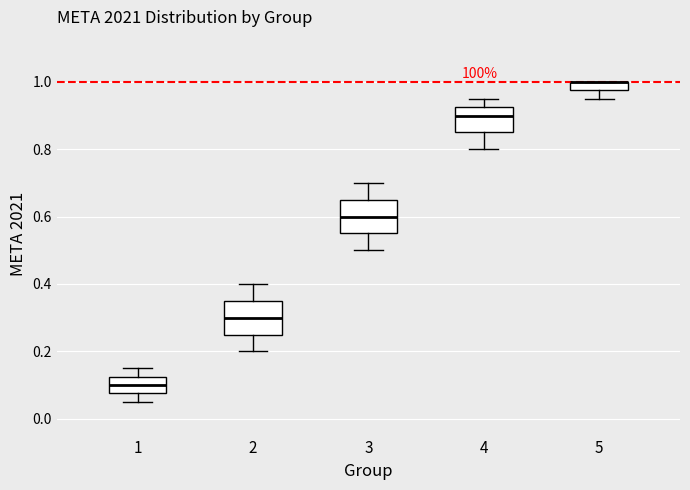

Where is the lower edge of the box at x = 4 on the y-axis? The values are not printed on the chart, so give them approximately, as read against the axis.

0.86